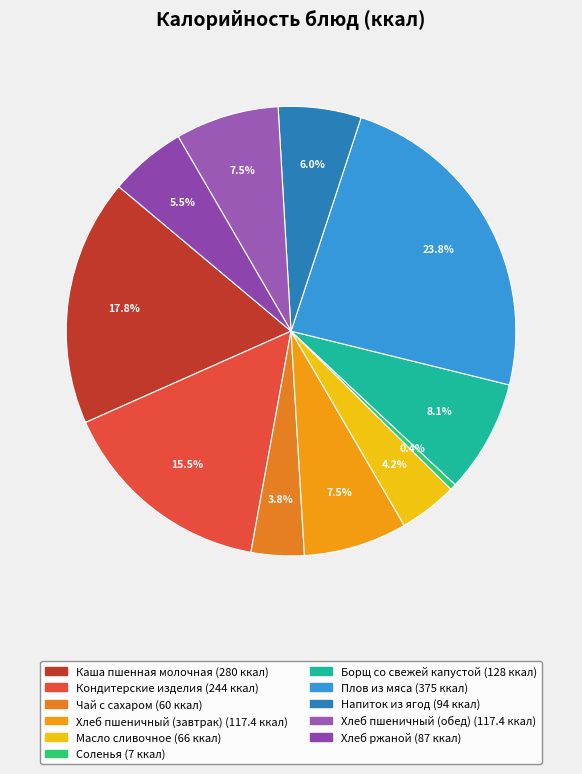

How many segments does this pie chart have?

11